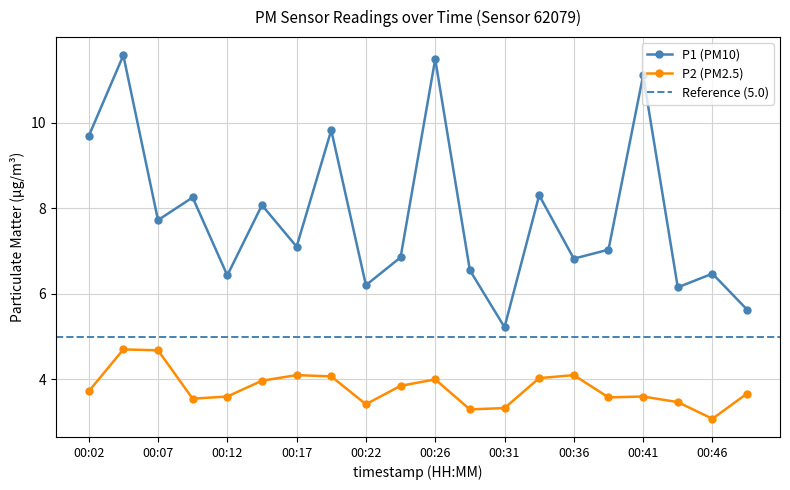

Rank the series at 00:19 from lowest to highest value.

P2, P1